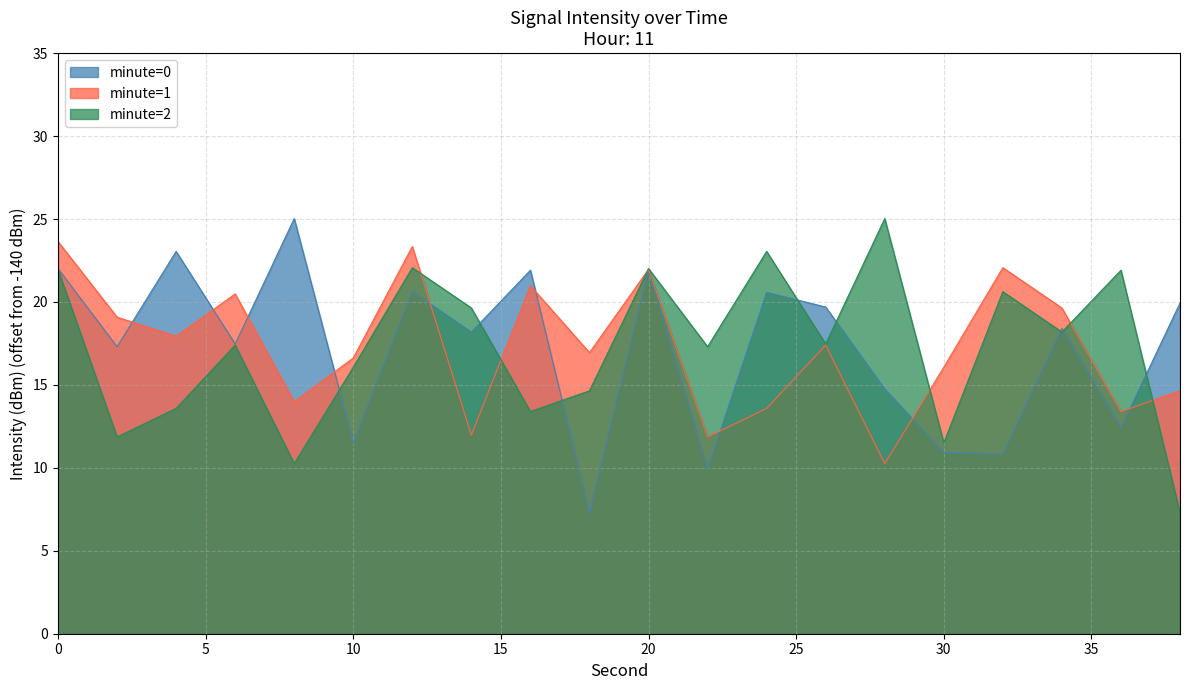

How many series are shown in this chart?

3